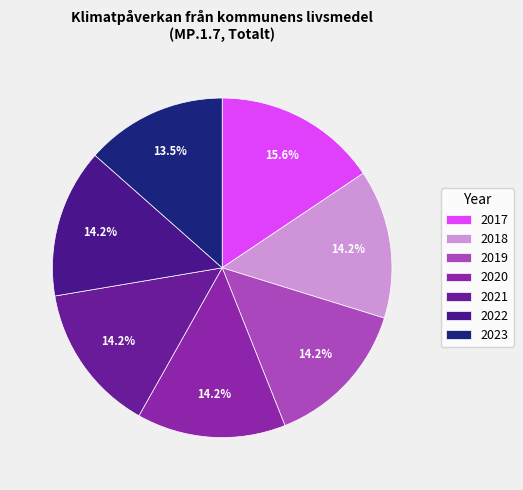

How many slices are in this pie chart?

7